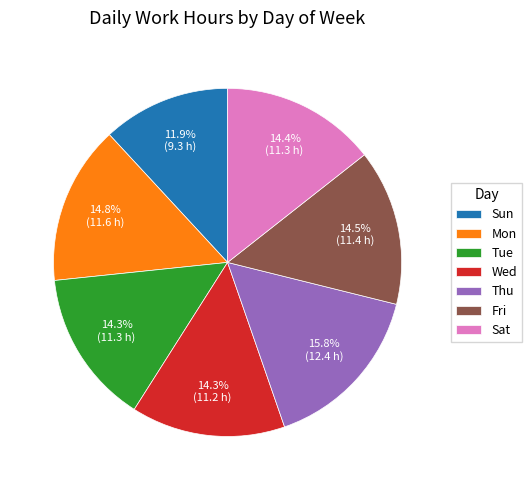

Do Tue and Sat together represent more than half of the pie?

No